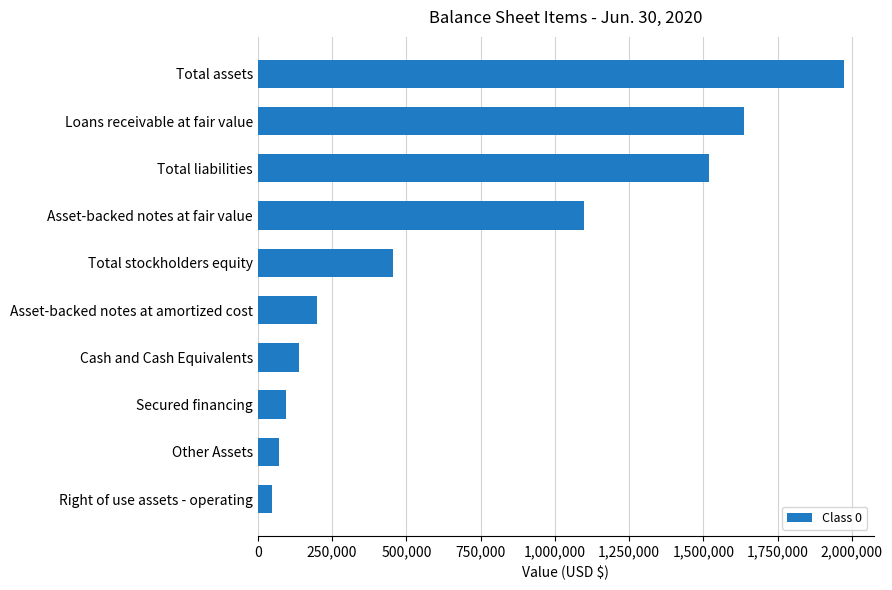

Count the number of categories in the chart.

10